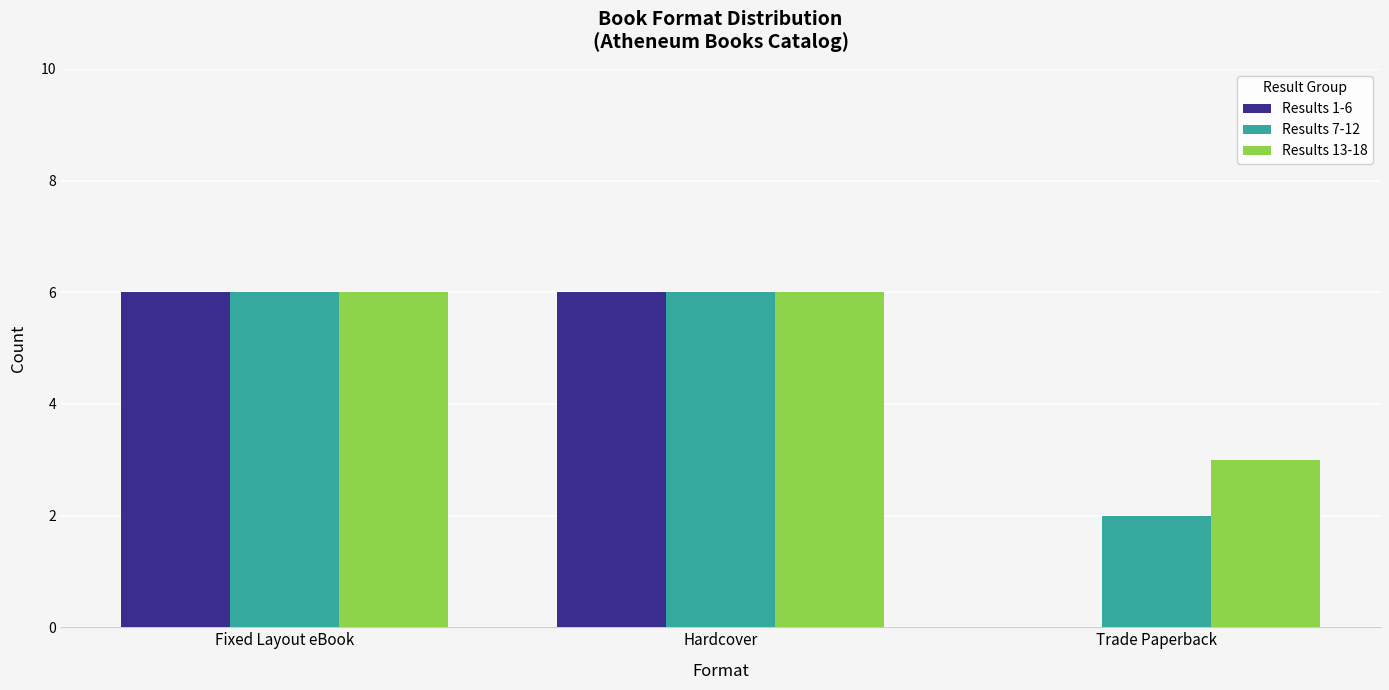

What is the total value across all series at Hardcover?

18